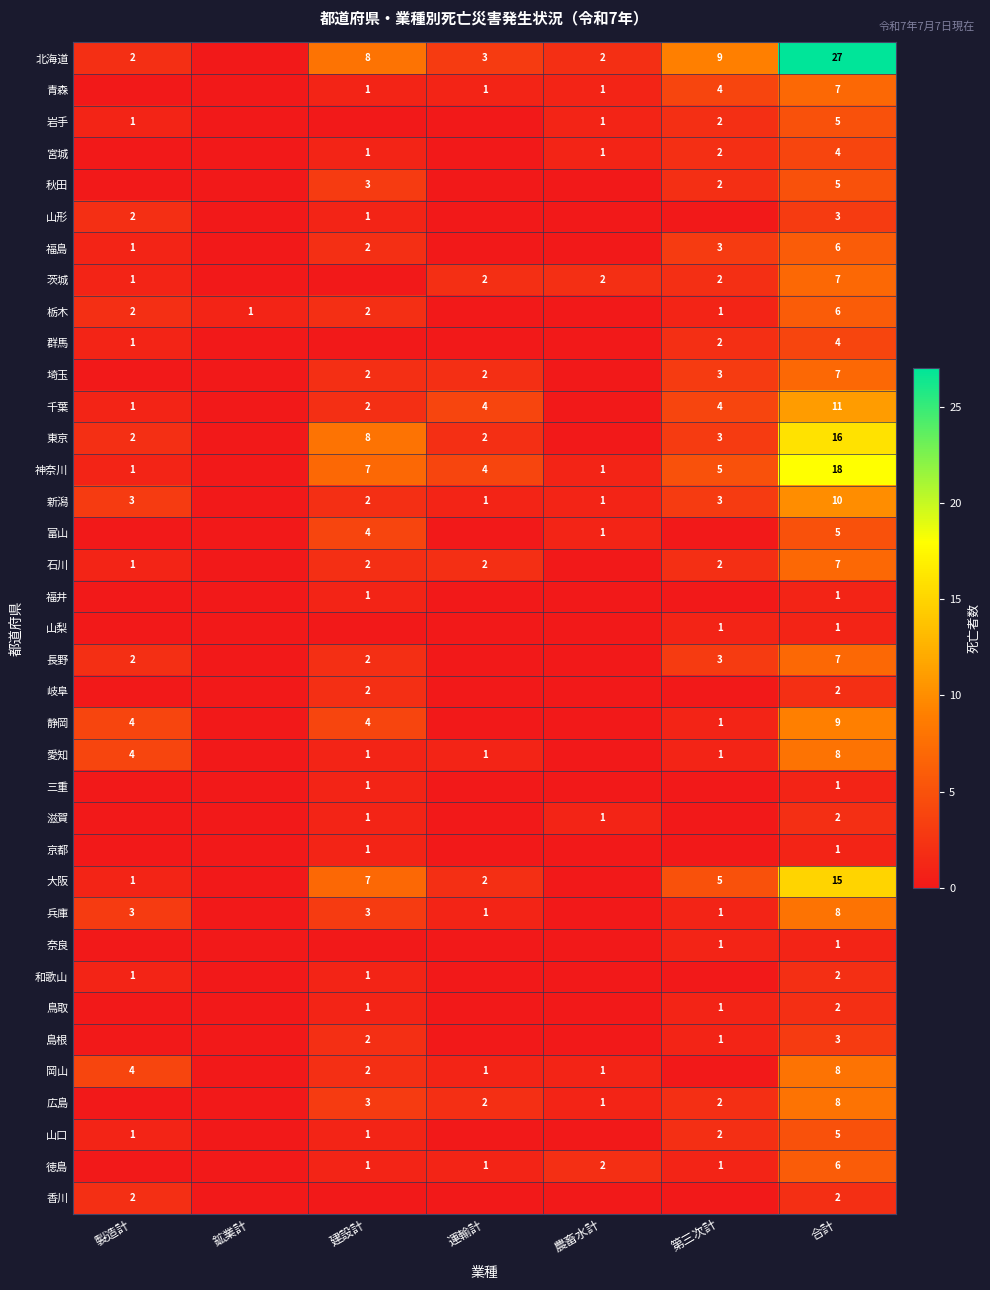

What is the sum of the 広島 values at 農畜水計 and 運輸計?

3